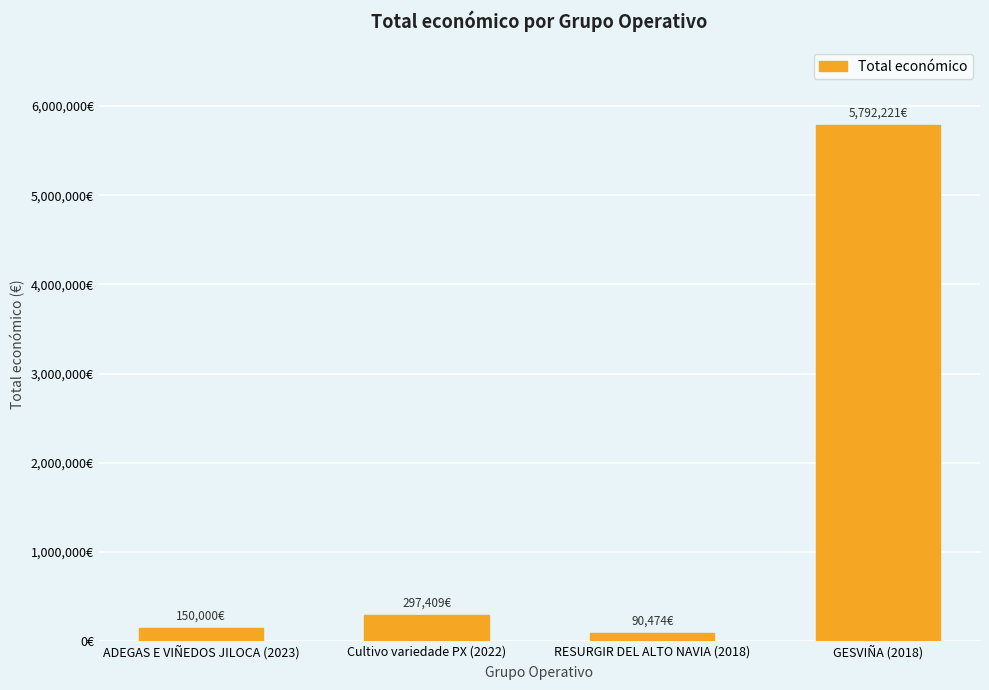

Are the bars horizontal?

No